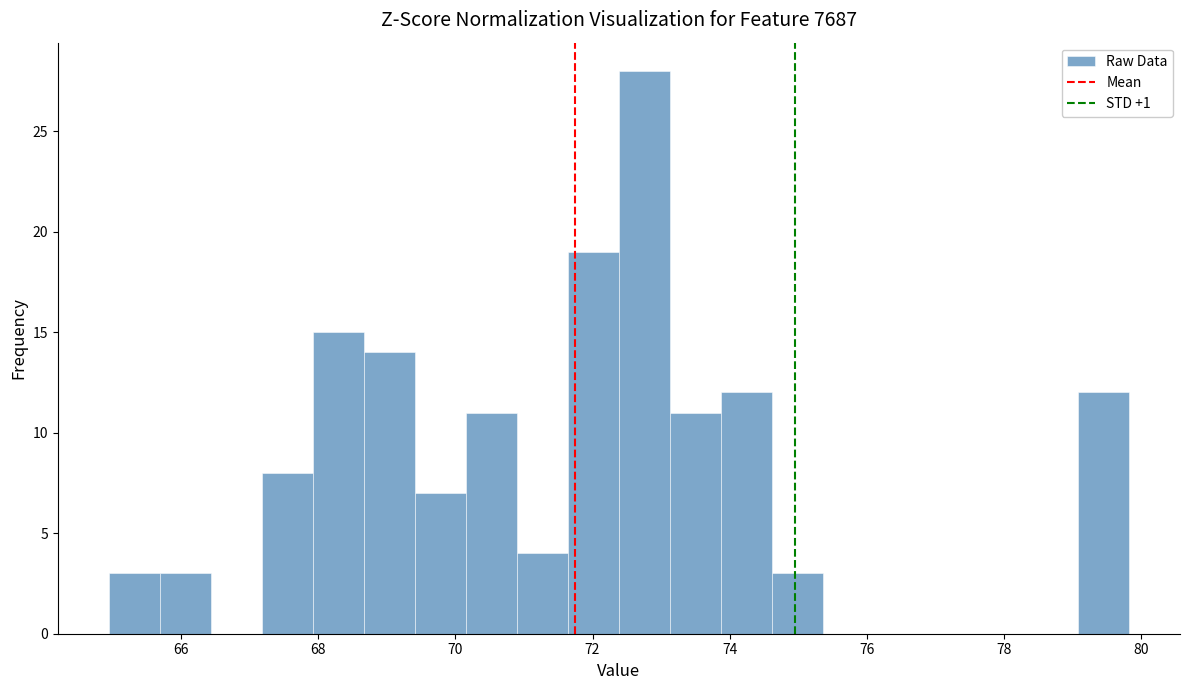

Around what value on the x-axis is the tallest bar? Give the approximate position of its centre, as read against the axis.

72.8